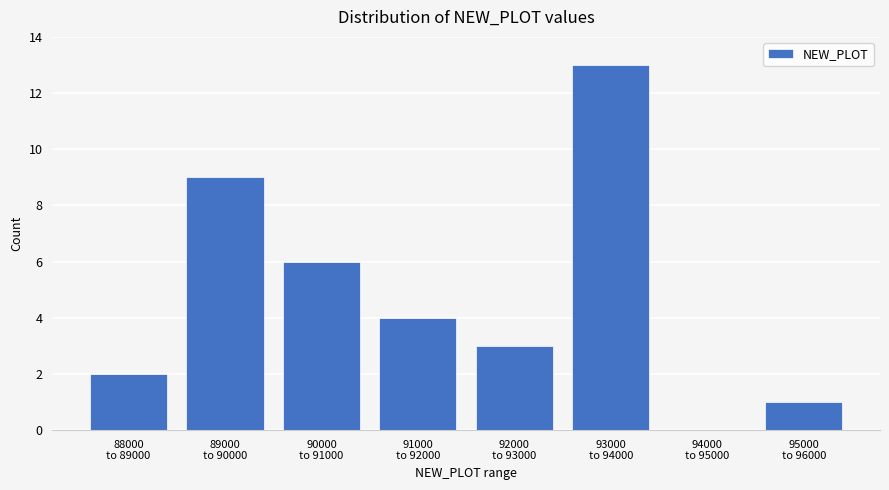

What is the greatest value displayed?

13